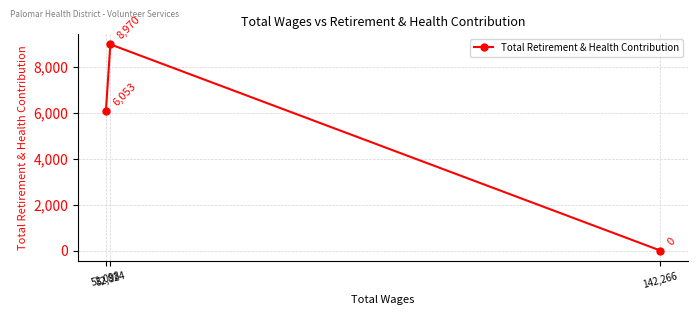

Reading right to left, extract all data points from this chart.

142,266=0	52,824=8970	52,098=6053